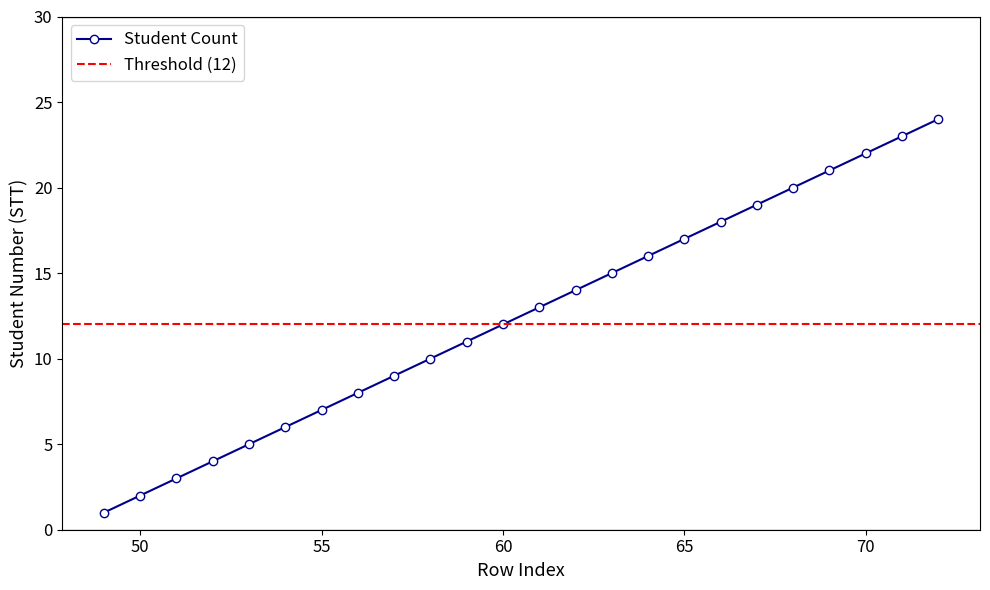

The value at 66 is 18. True or false?

True